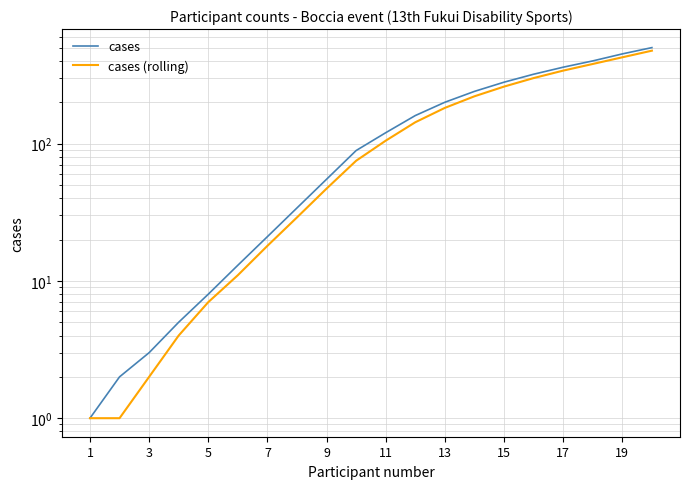

Where does the cases (rolling) series first go above 105?

11